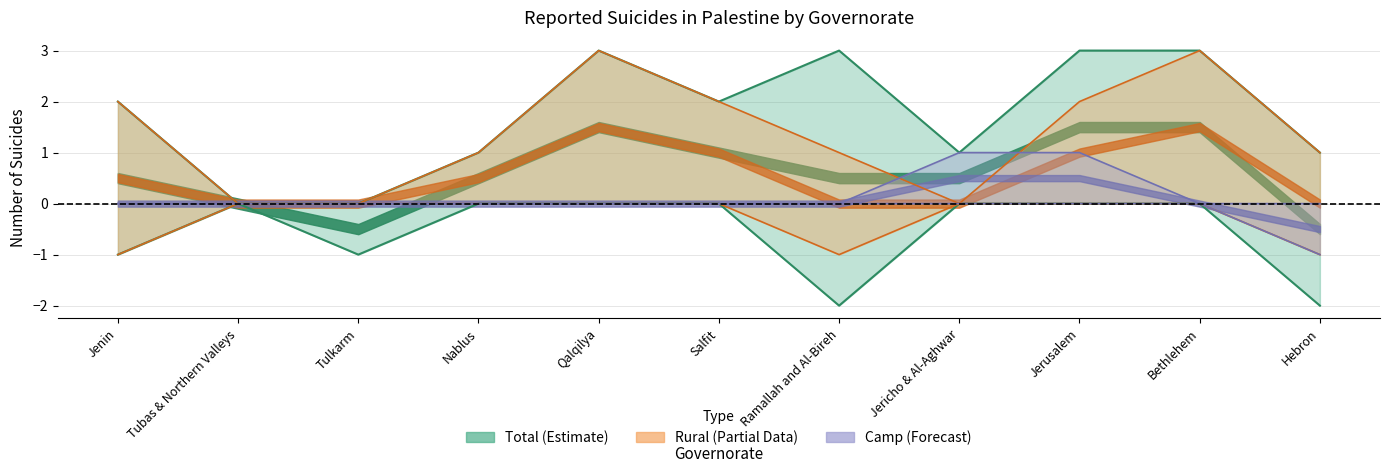

What is the difference between the Rural Female values at Tulkarm and Jenin?

1